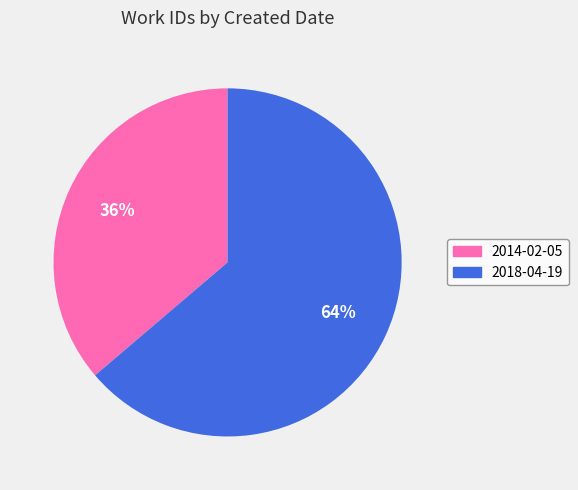

To the nearest percent, what is the difference between the largest and smallest slice percentages?

28%